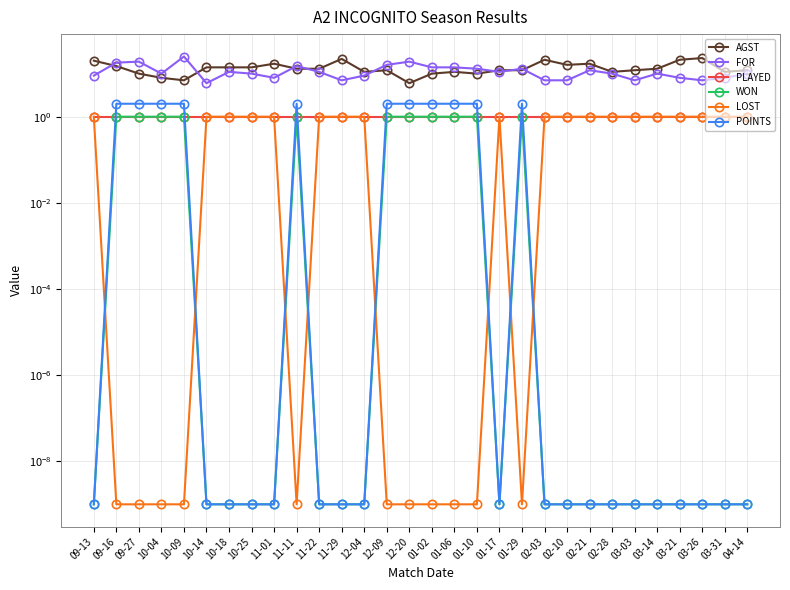

True or false: AGST and WON intersect in this chart.

False